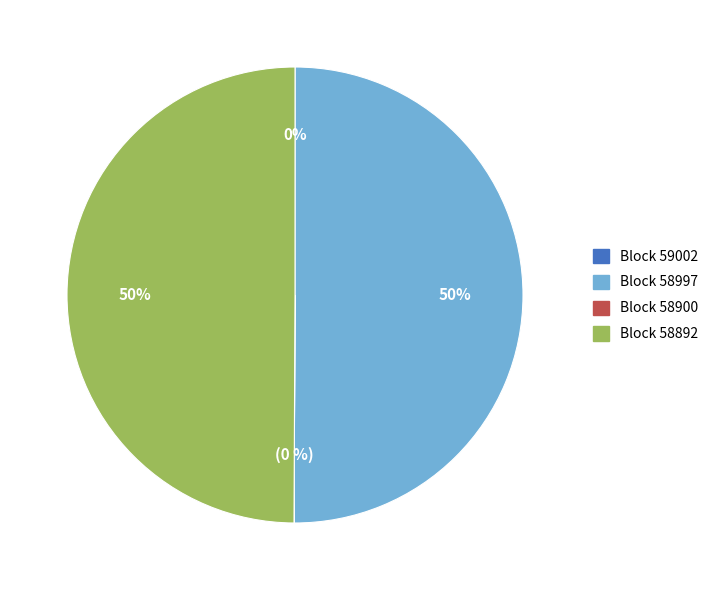

To the nearest percent, what is the difference between the largest and smallest slice percentages?

50%